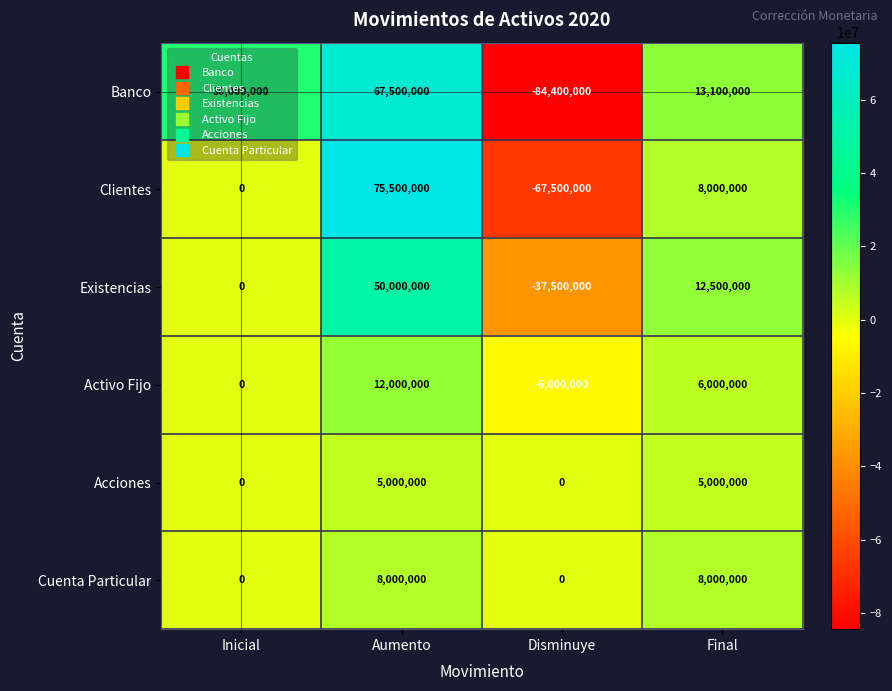

At which category is the sum across all series the highest?

Aumento